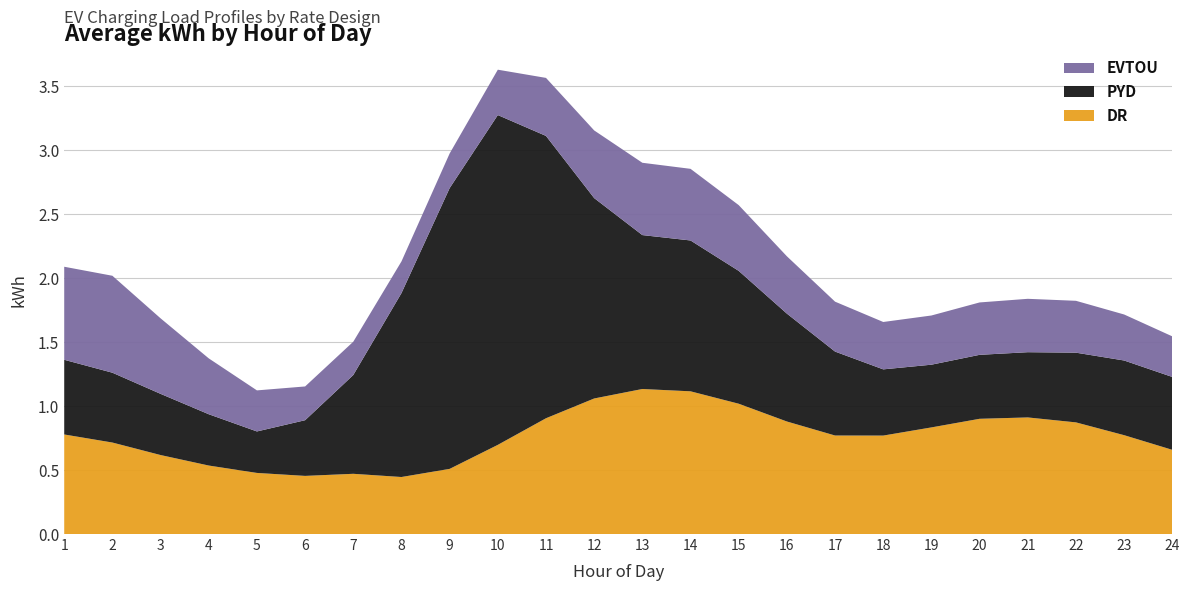

Reading left to right, list all the values displayed in this chart.

PYD: 1=0.6	2=0.5	3=0.5	4=0.4	5=0.3	6=0.4	7=0.8	8=1.4	9=2.2	10=2.6	11=2.2	12=1.6	13=1.2	14=1.2	15=1.0	16=0.8	17=0.7	18=0.5	19=0.5	20=0.5	21=0.5	22=0.5	23=0.6	24=0.6
EVTOU: 1=0.7	2=0.8	3=0.6	4=0.4	5=0.3	6=0.3	7=0.3	8=0.2	9=0.3	10=0.4	11=0.5	12=0.5	13=0.6	14=0.6	15=0.5	16=0.4	17=0.4	18=0.4	19=0.4	20=0.4	21=0.4	22=0.4	23=0.4	24=0.3
DR: 1=0.8	2=0.7	3=0.6	4=0.5	5=0.5	6=0.5	7=0.5	8=0.4	9=0.5	10=0.7	11=0.9	12=1.1	13=1.1	14=1.1	15=1.0	16=0.9	17=0.8	18=0.8	19=0.8	20=0.9	21=0.9	22=0.9	23=0.8	24=0.7